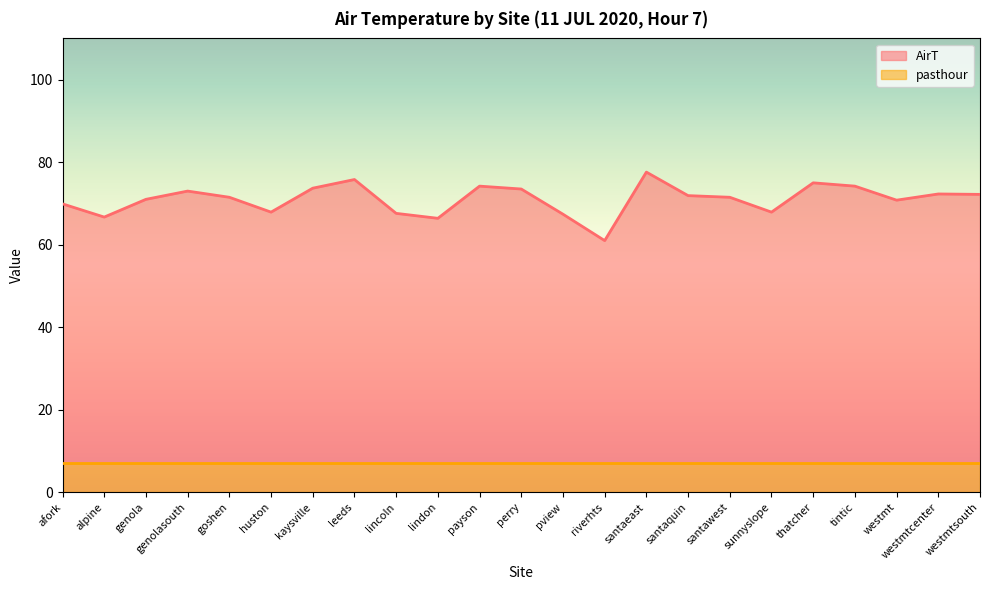

Which label corresponds to the largest value in the chart?

santaeast